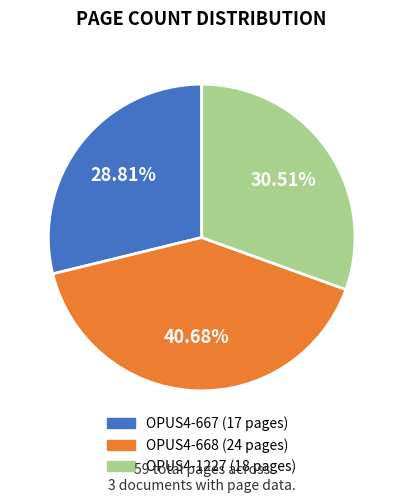

Does OPUS4-667 account for over 50% of the chart?

No